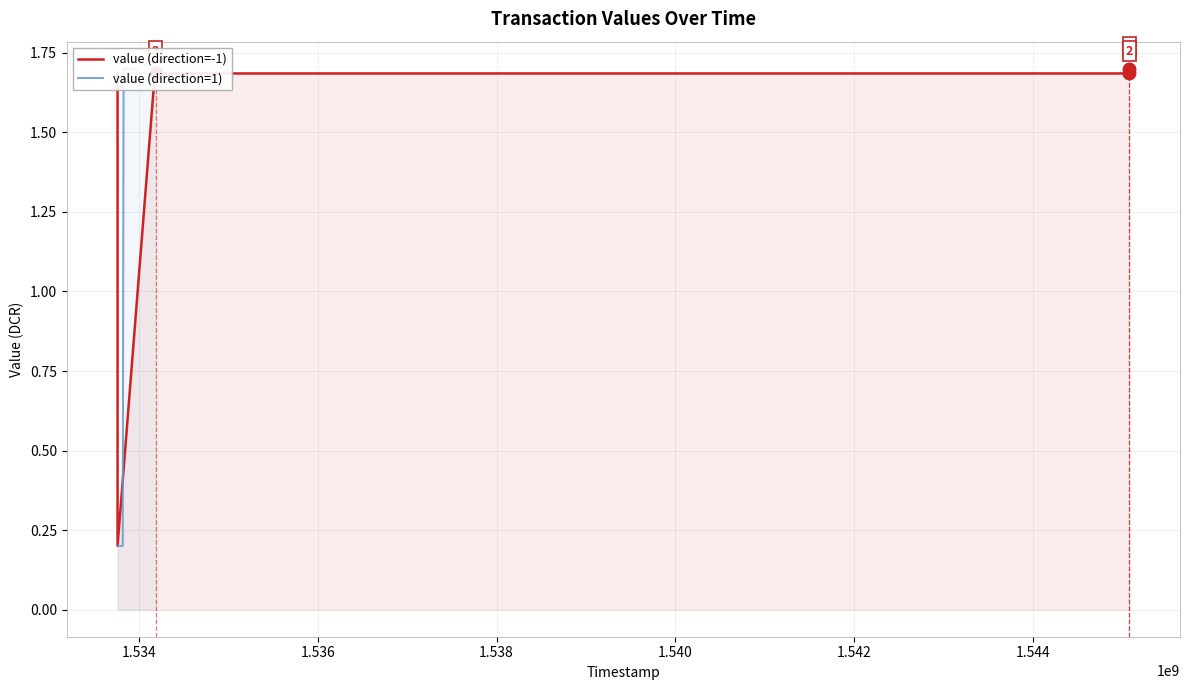

Is it true that value (direction=1) equals 2.8 at 15?

False